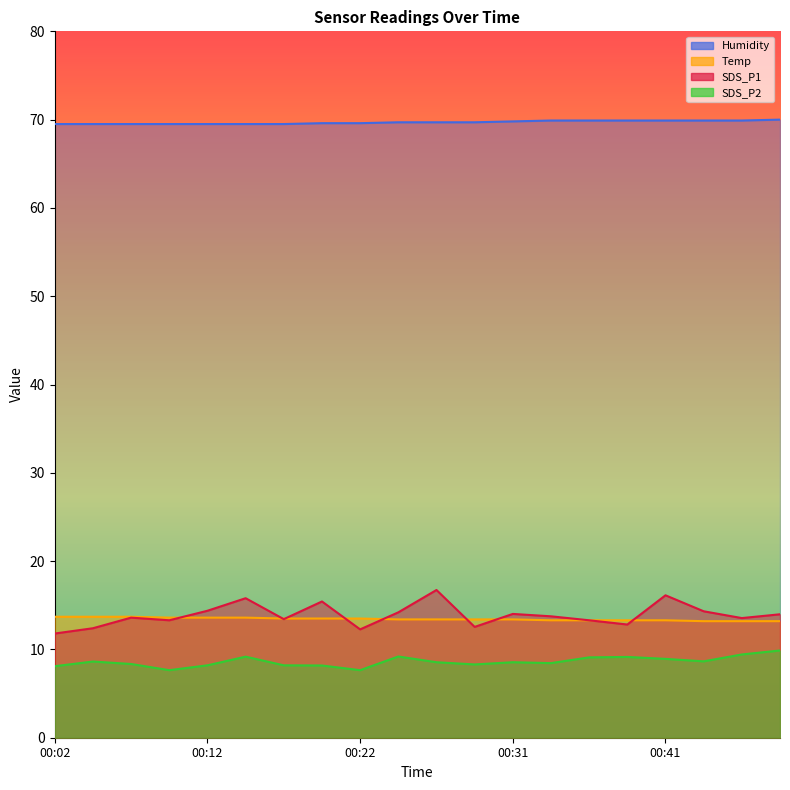

Reading left to right, transcribe all the data shown in this chart.

SDS_P1: 11.8	12.4	13.6	13.3	14.4	15.8	13.4	15.4	12.3	14.2	16.7	12.6	14.0	13.8	13.3	12.8	16.1	14.3	13.6	14.0
SDS_P2: 8.1	8.6	8.3	7.7	8.2	9.2	8.2	8.2	7.7	9.2	8.6	8.3	8.6	8.4	9.1	9.2	8.9	8.7	9.4	9.9
Temp: 13.7	13.7	13.7	13.6	13.6	13.6	13.5	13.5	13.5	13.4	13.4	13.4	13.4	13.3	13.3	13.3	13.3	13.2	13.2	13.2
Humidity: 69.5	69.5	69.5	69.5	69.5	69.5	69.5	69.6	69.6	69.7	69.7	69.7	69.8	69.9	69.9	69.9	69.9	69.9	69.9	70.0